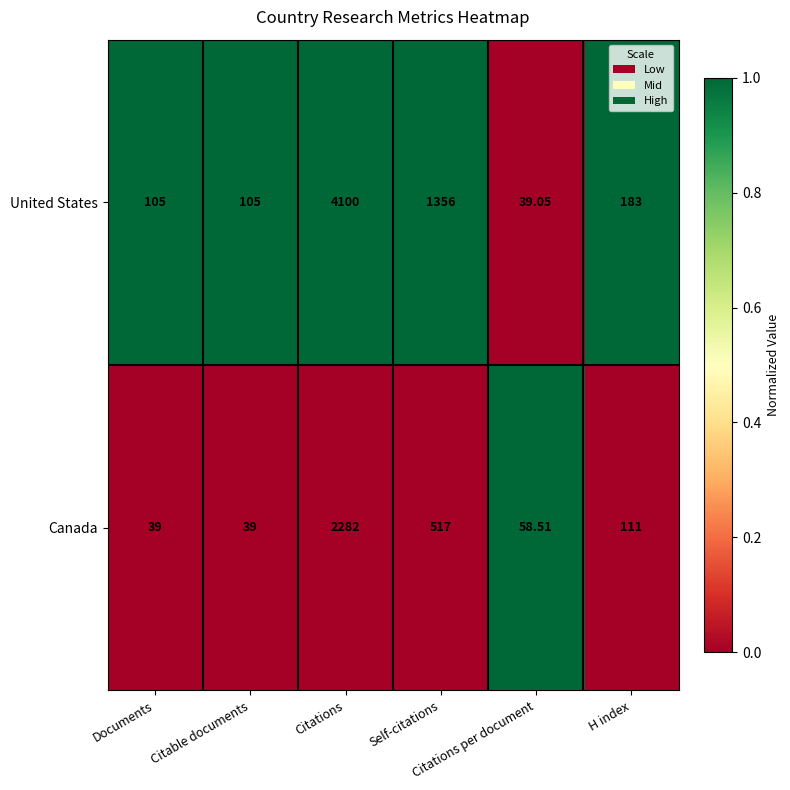

Rank the series by their average value, from highest to lowest.

United States, Canada